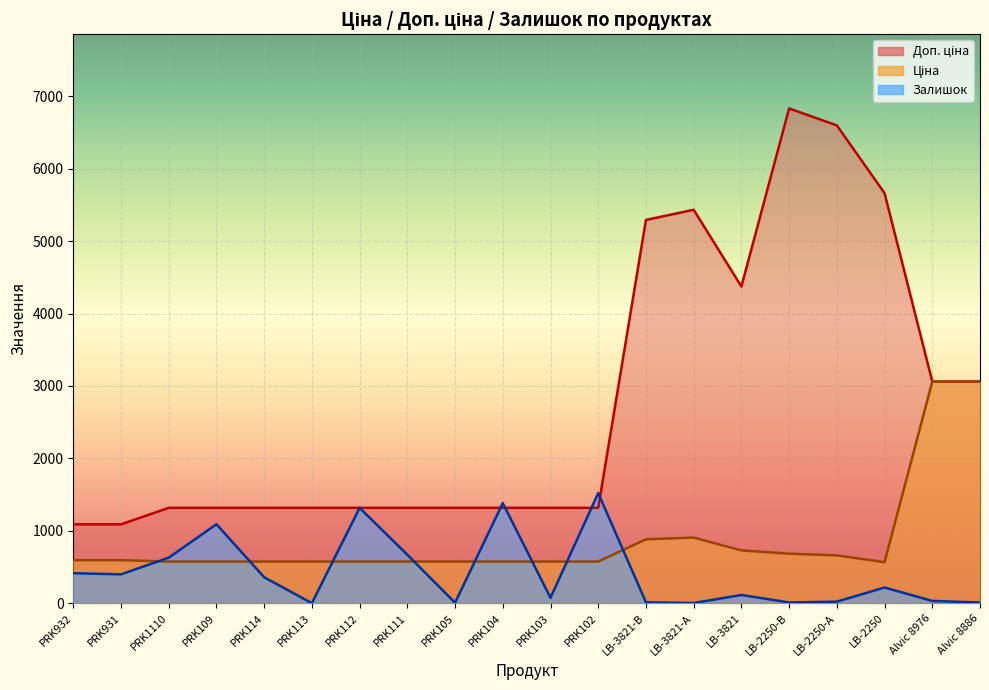

At PRK931, list the series in order from smallest to largest.

Залишок, Ціна, Доп. ціна